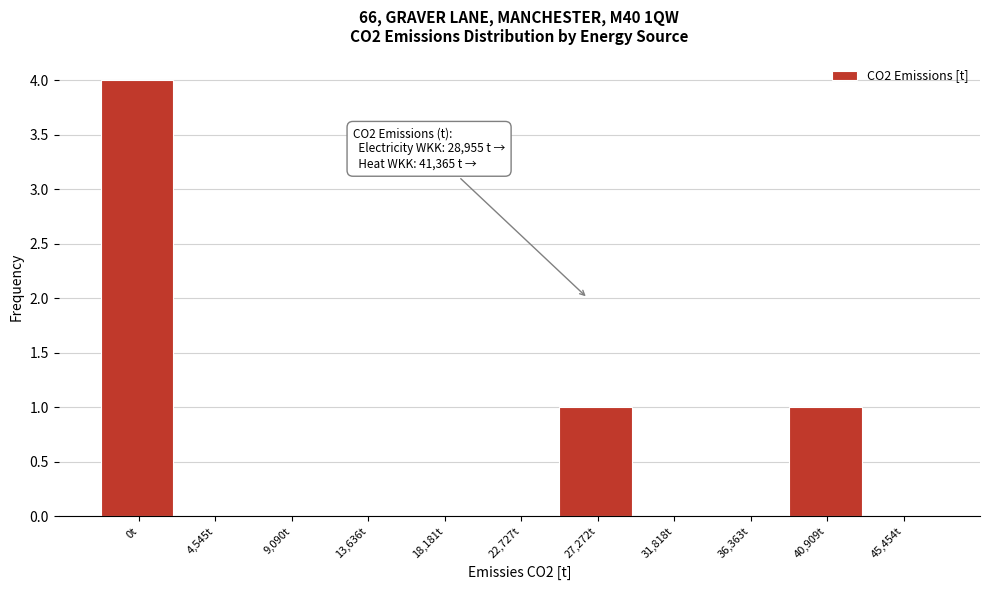

Reading left to right, extract all data points from this chart.

0t=4	4,545t=0	9,090t=0	13,636t=0	18,181t=0	22,727t=0	27,272t=1	31,818t=0	36,363t=0	40,909t=1	45,454t=0